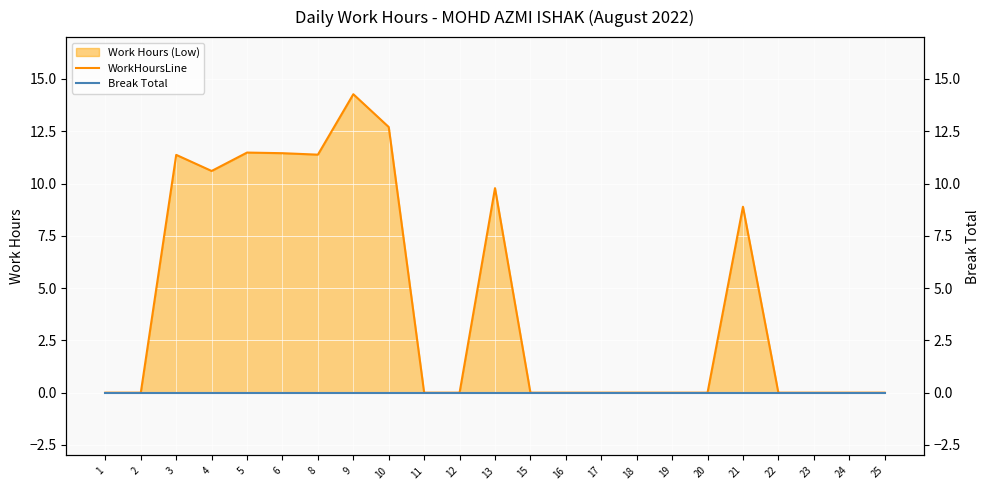

True or false: WorkHoursLine has a value of 8.1 at 1.

False